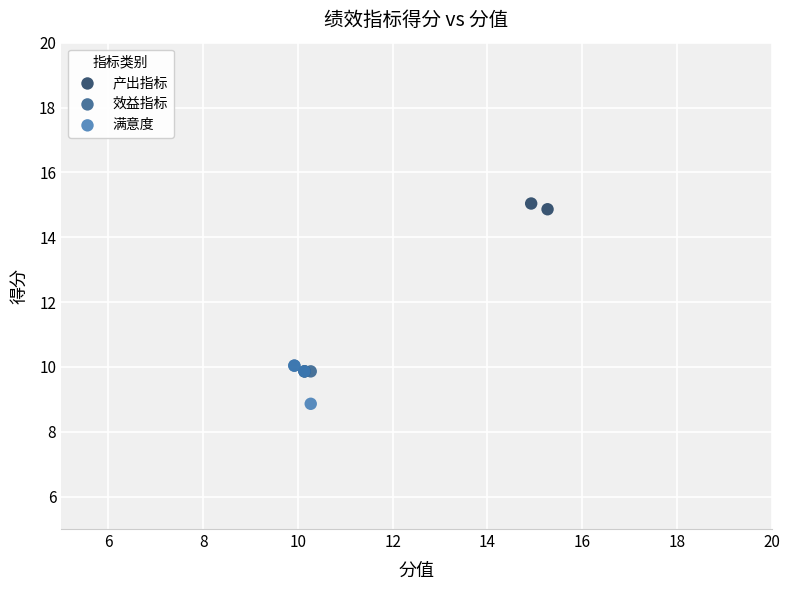

Which series has the largest Y range (max minus min)?

产出指标